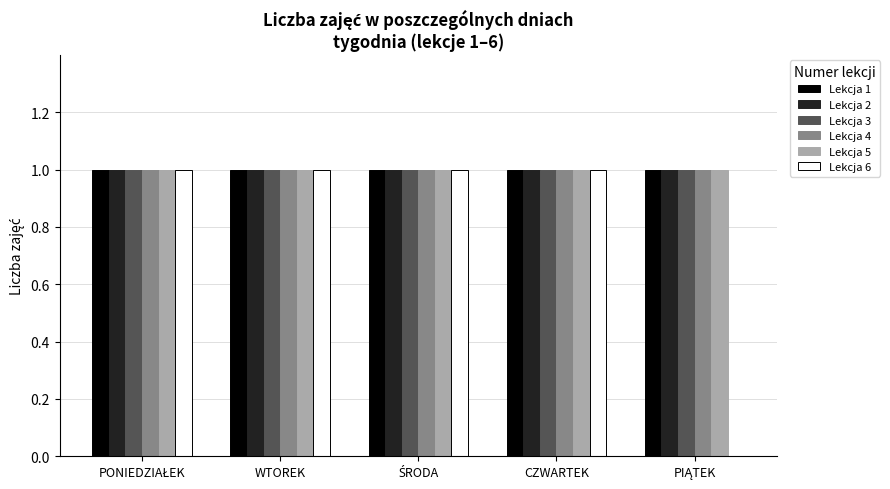

What is the sum of all Lekcja 6 values?

4